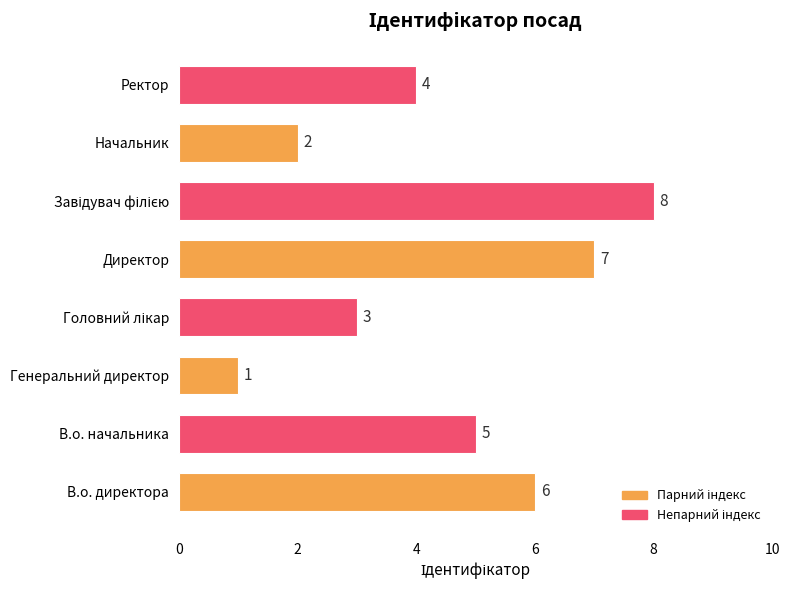

Is it true that the value at Генеральний директор is 0?

False